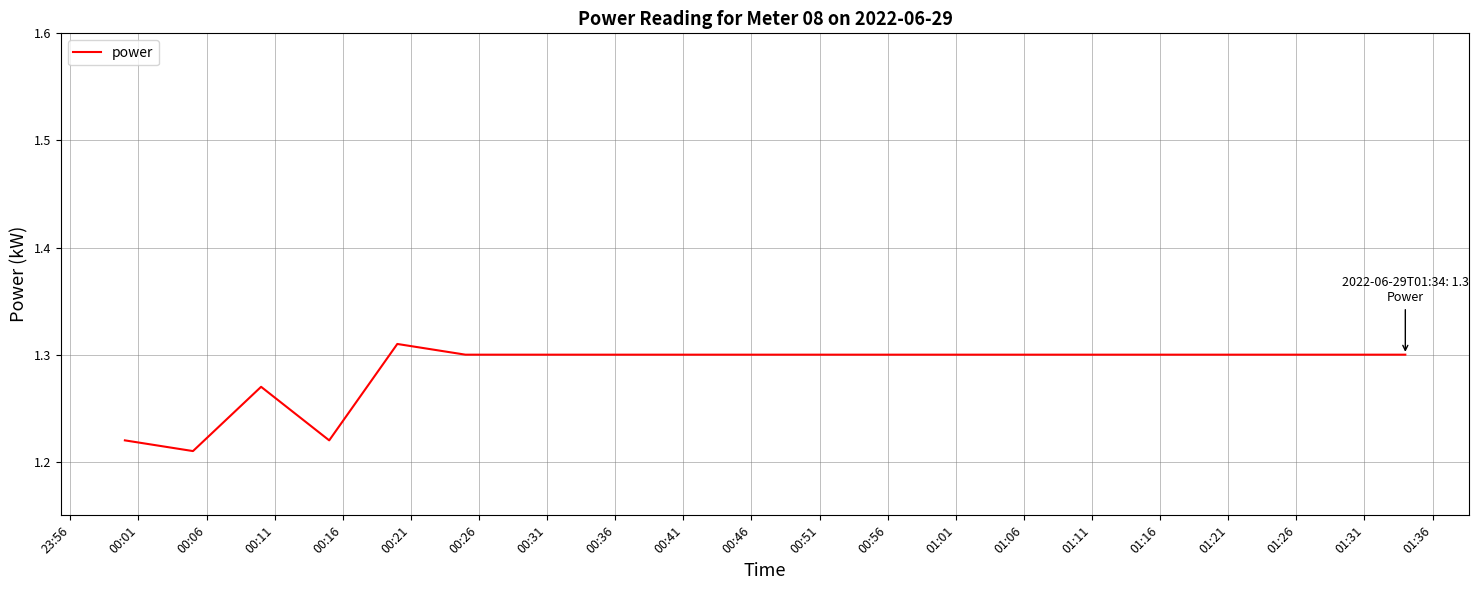

How many values are between 1 and 2?

20